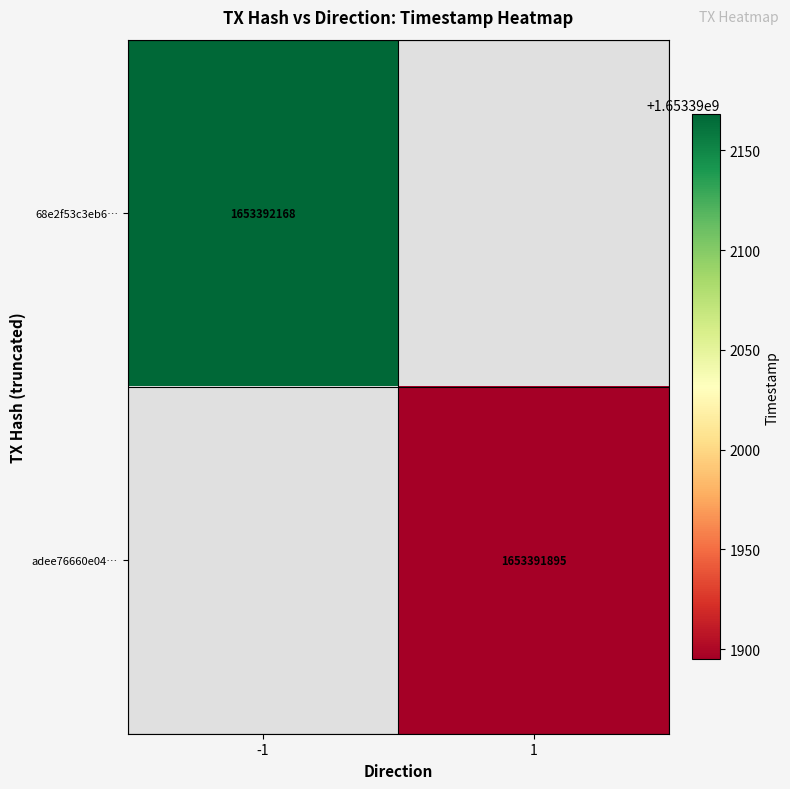

Which series changed the most between 0 and 1?

68e2f53c3eb6a91131d0198f5effcd132e134e3